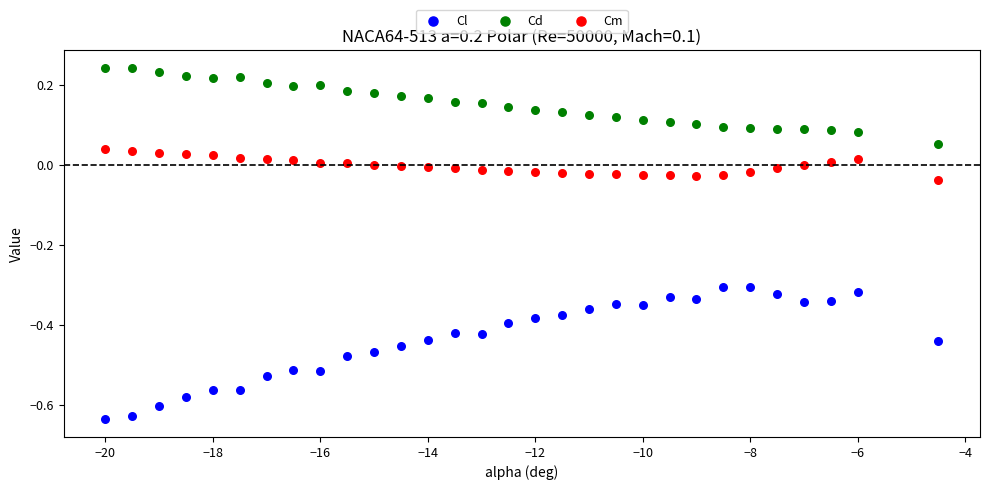

Which series reaches the maximum Y coordinate?

Cd